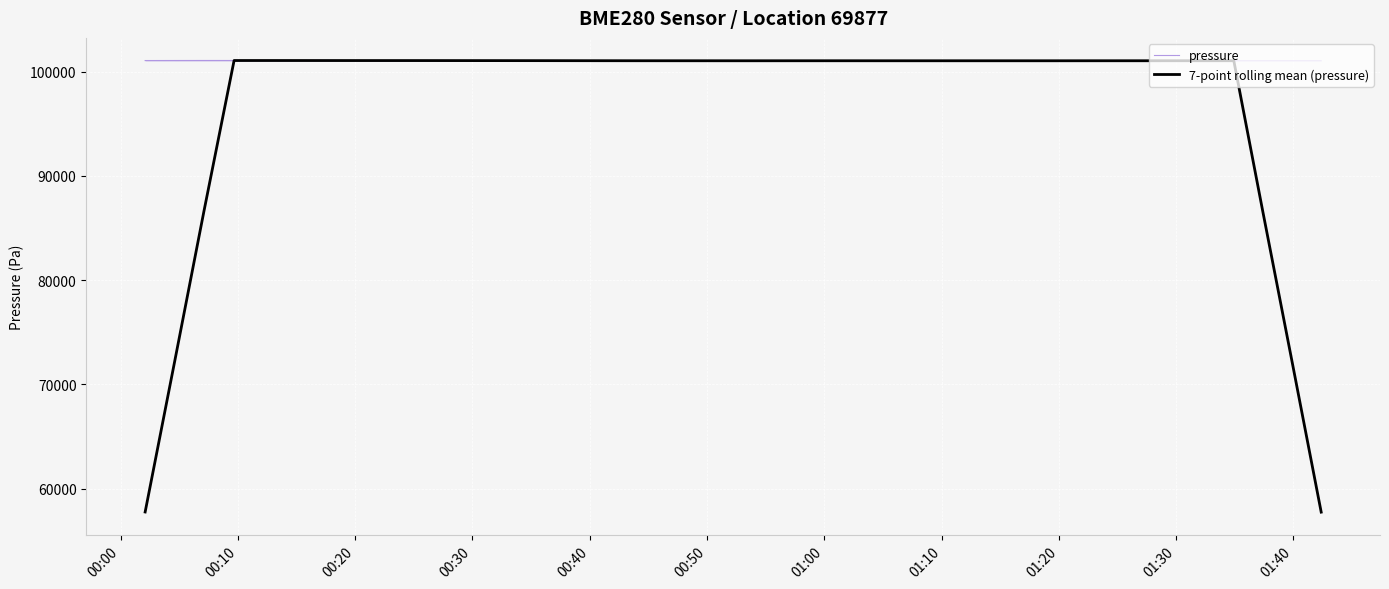

Does the chart have visible grid lines?

Yes